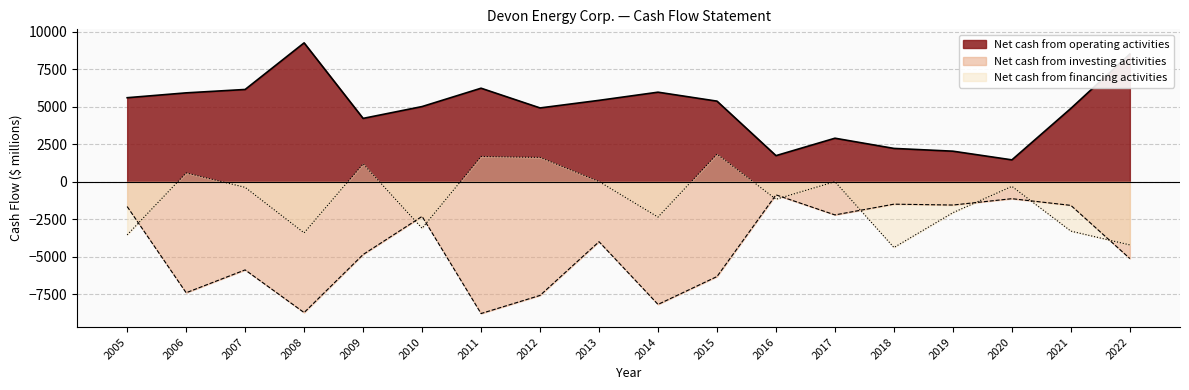

Reading right to left, what are all the values shown in this chart?

Net cash from operating activities: 8530	4899	1464	2043	2228	2909	1746	5383	5981	5436	4930	6246	5022	4232	9273	6162	5936	5612
Net cash from investing activities: -5123	-1574	-1127	-1551	-1493	-2210	-872	-6324	-8184	-3999	-7583	-8792	-2309	-4855	-8728	-5880	-7405	-1652
Net cash from financing activities: -4213	-3292	-306	-2061	-4386	9	-1164	1848	-2354	20	1629	1691	-3104	1201	-3408	-371	593	-3543